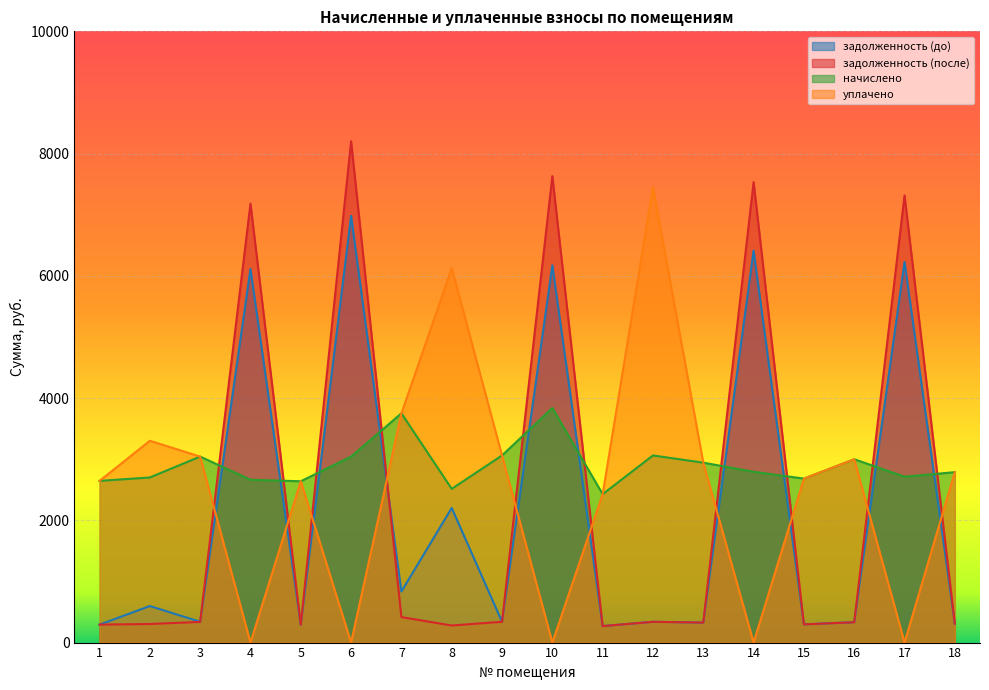

What is the sum of all задолженность (после) values?

42007.9